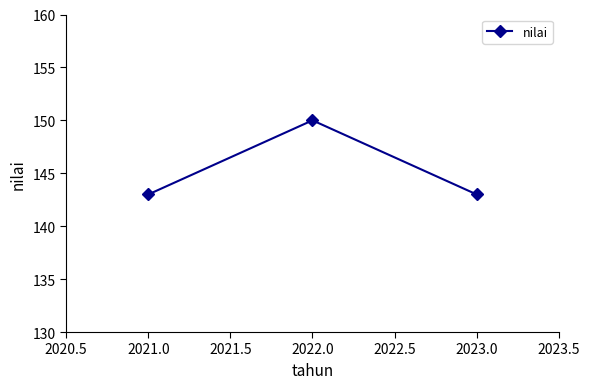

What is the difference between the maximum and minimum values?

7